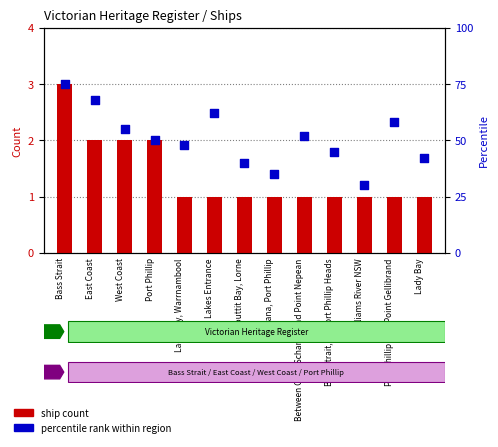

What are all the series names shown in the legend?

ship count, percentile rank